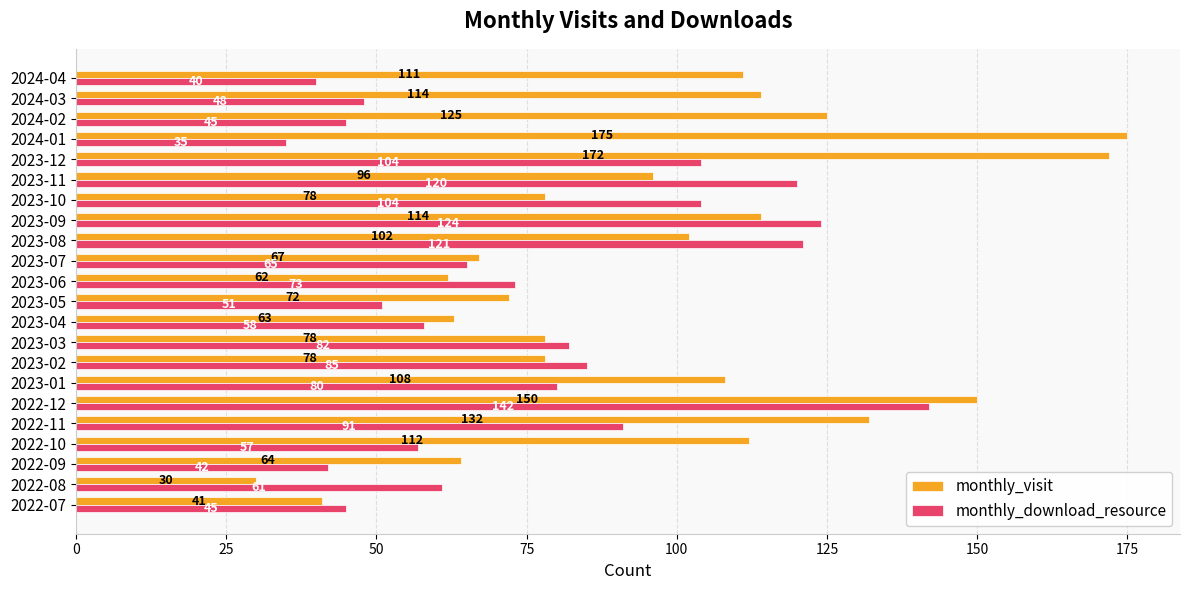

At which label does monthly_download_resource reach its minimum?

2024-01